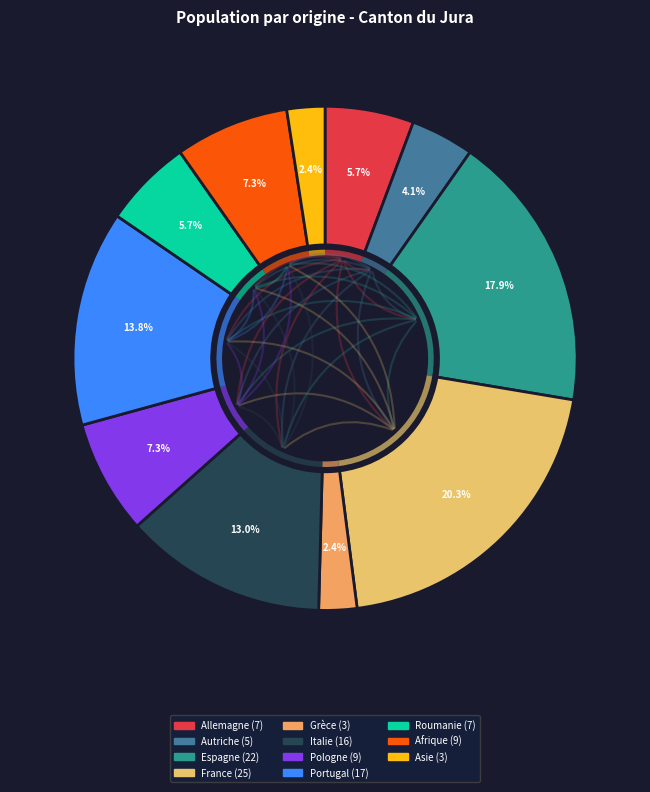

To the nearest percent, what portion does Portugal represent?

14%